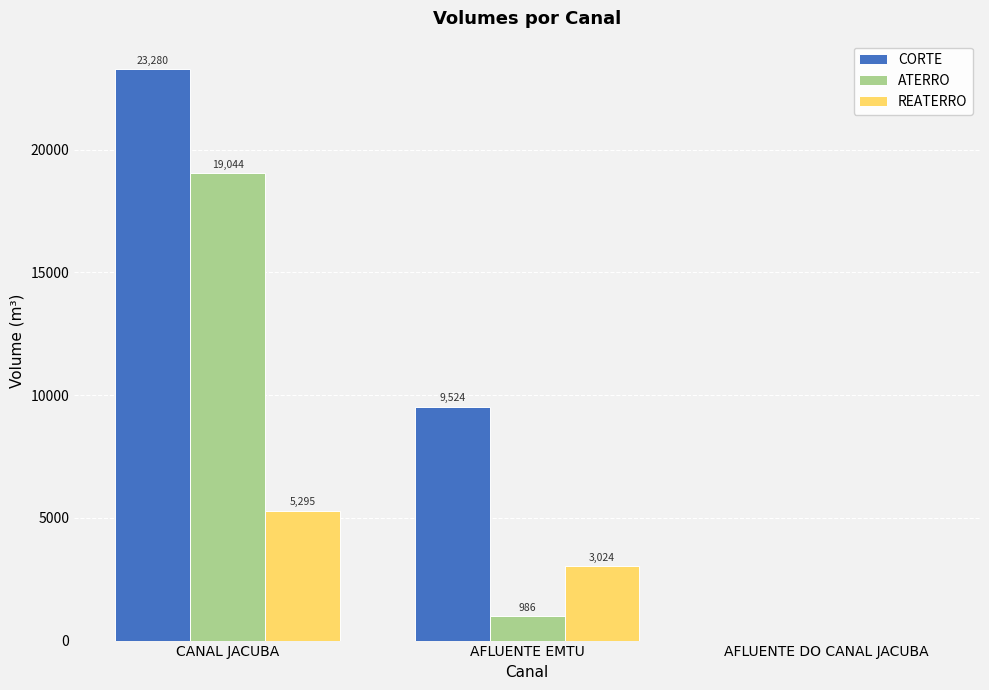

At which category is the sum across all series the highest?

CANAL JACUBA